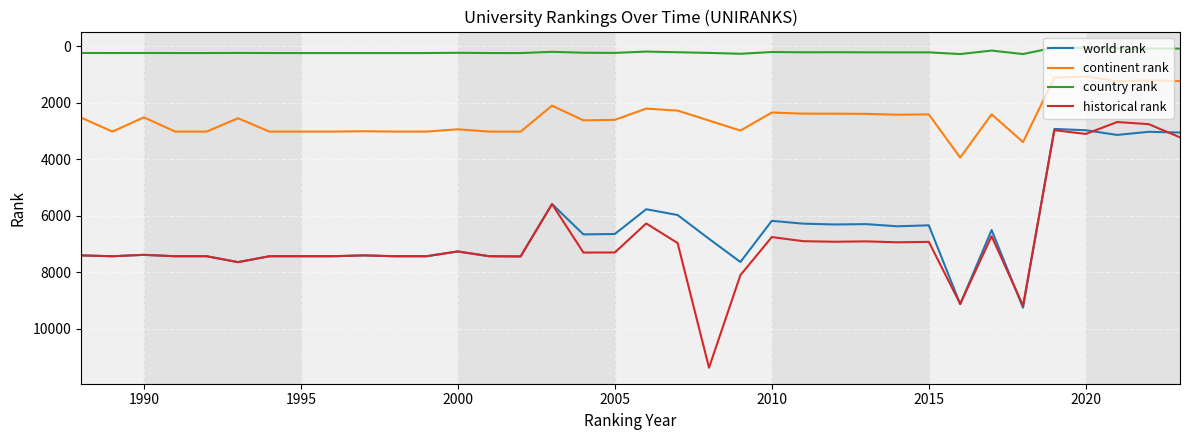

What is the average value of the country rank series?

204